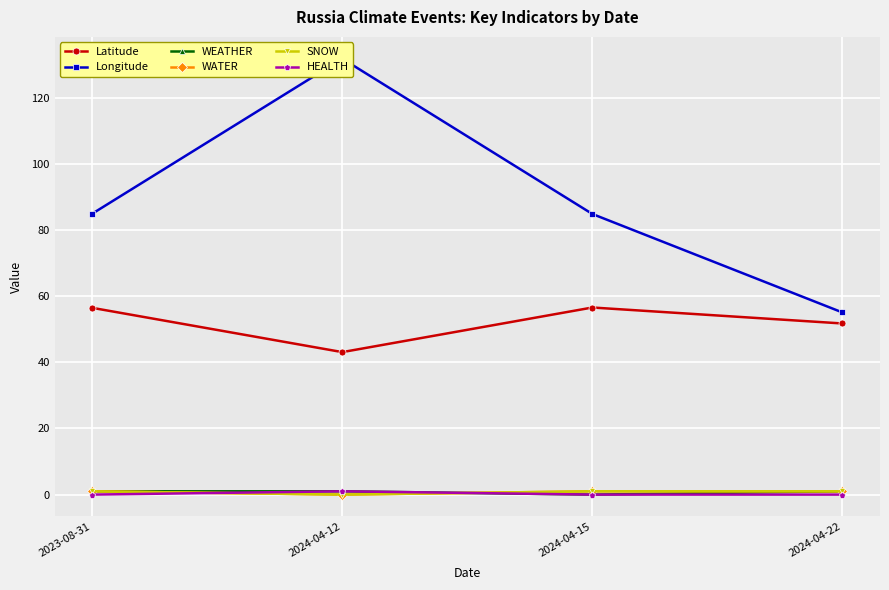

Which series has the largest total across all categories?

Longitude